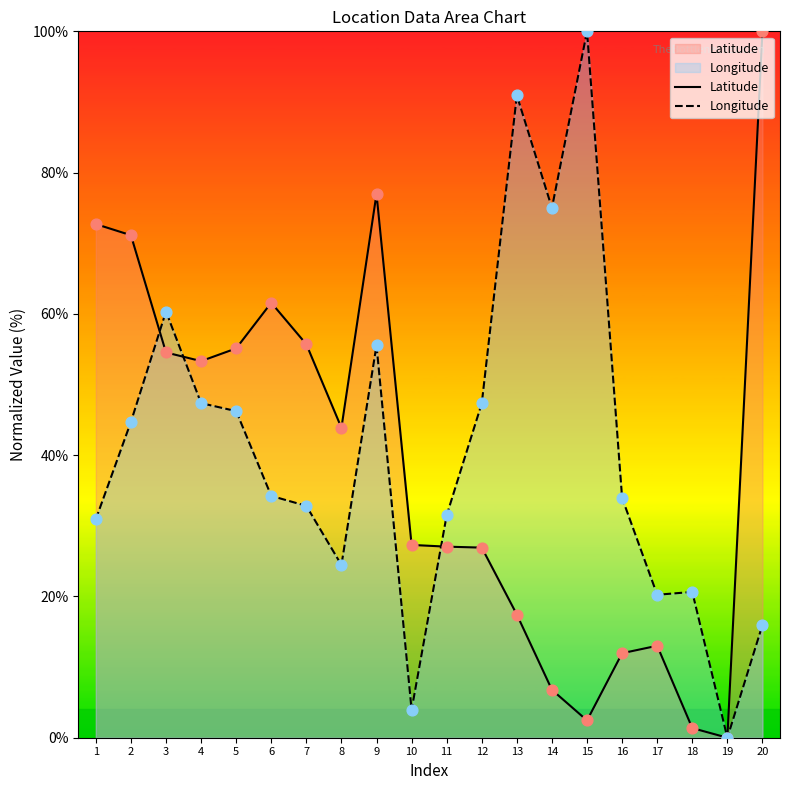

At which category is the sum across all series the highest?

9